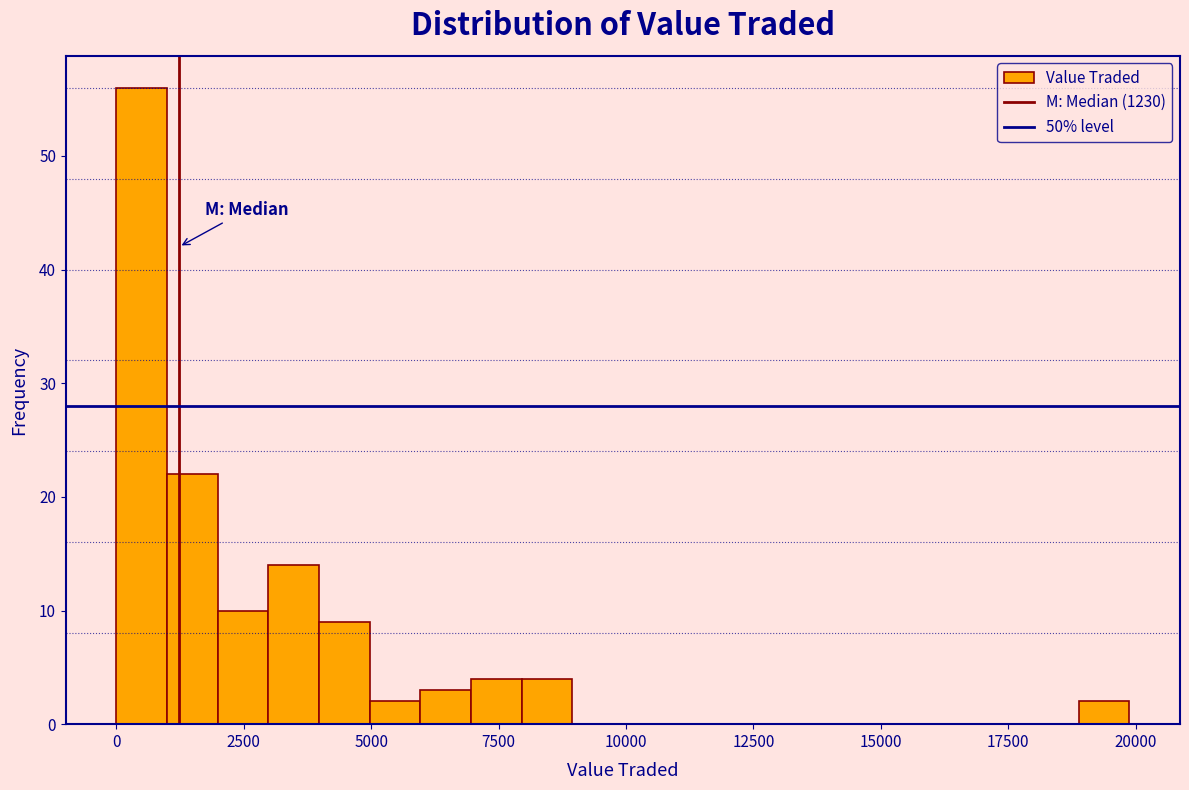

Read against the x-axis, roughly where is the centre of the tallest bar?

500